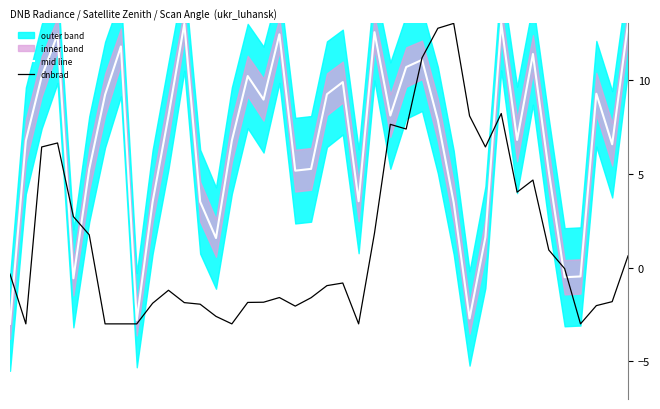

True or false: dnbrad has more than 0 points higher than both neighbors.

True